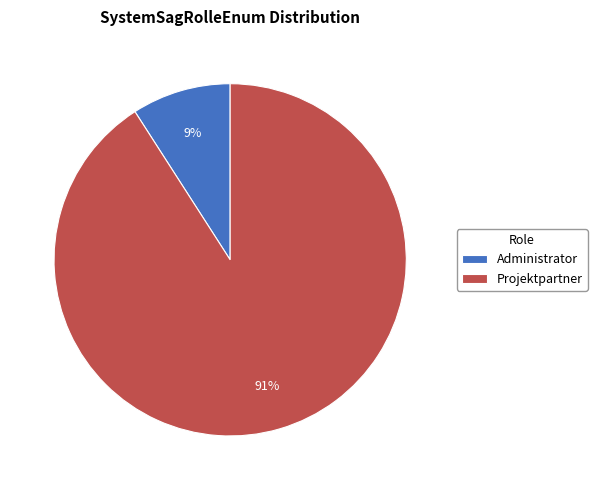

Which category has the biggest portion of the pie?

Projektpartner